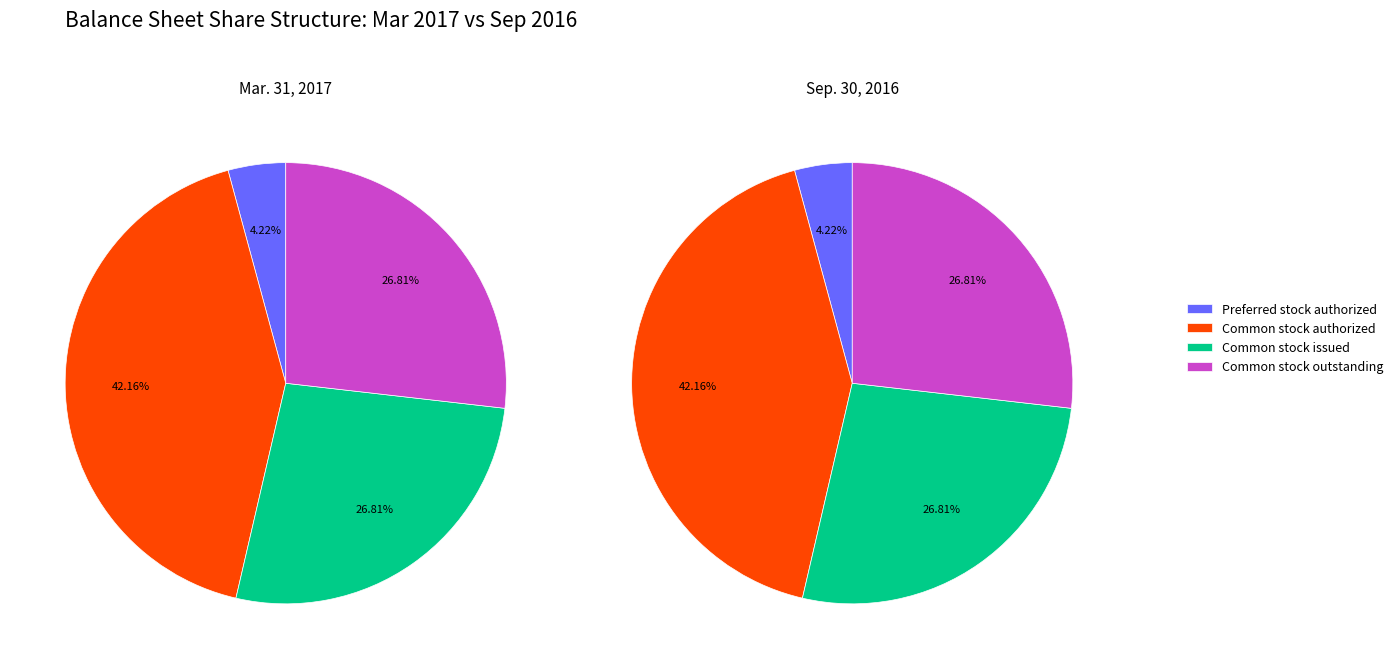

Is there any slice that represents more than half of the pie?

No